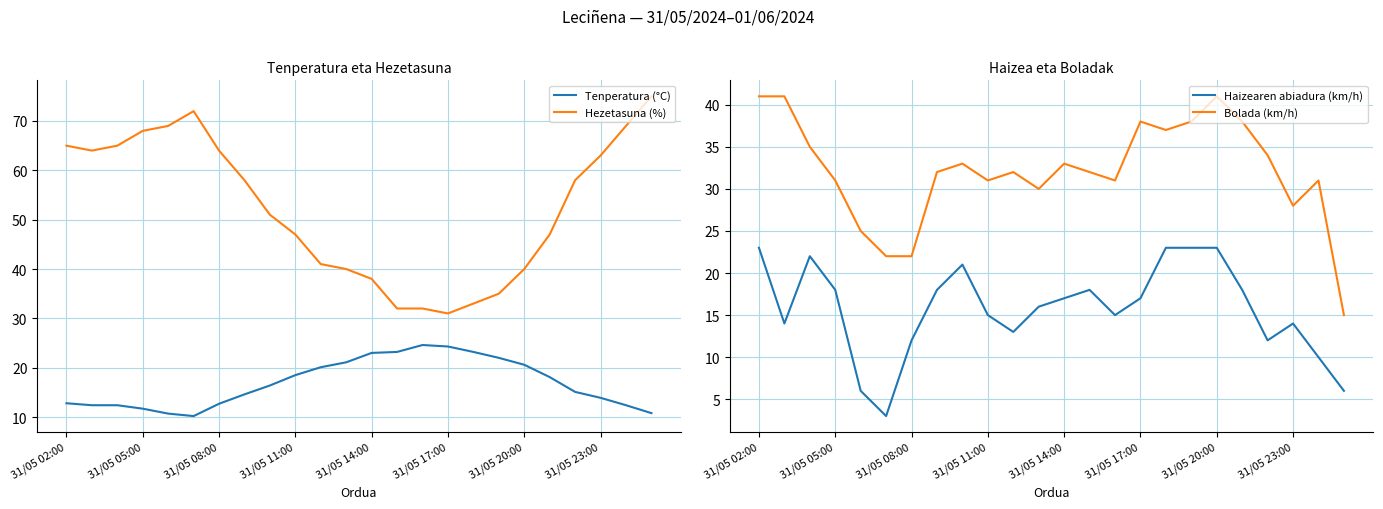

Which series has the largest total across all categories?

Hezetasuna (%)